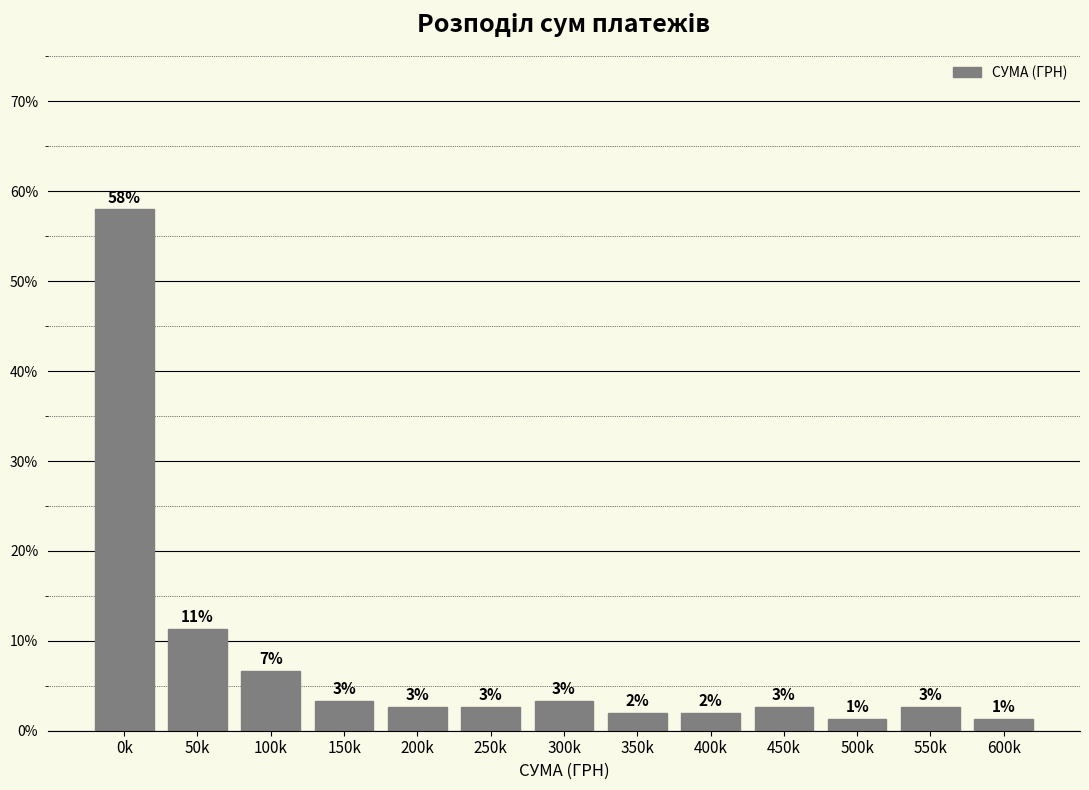

How many bars are there in total?

13